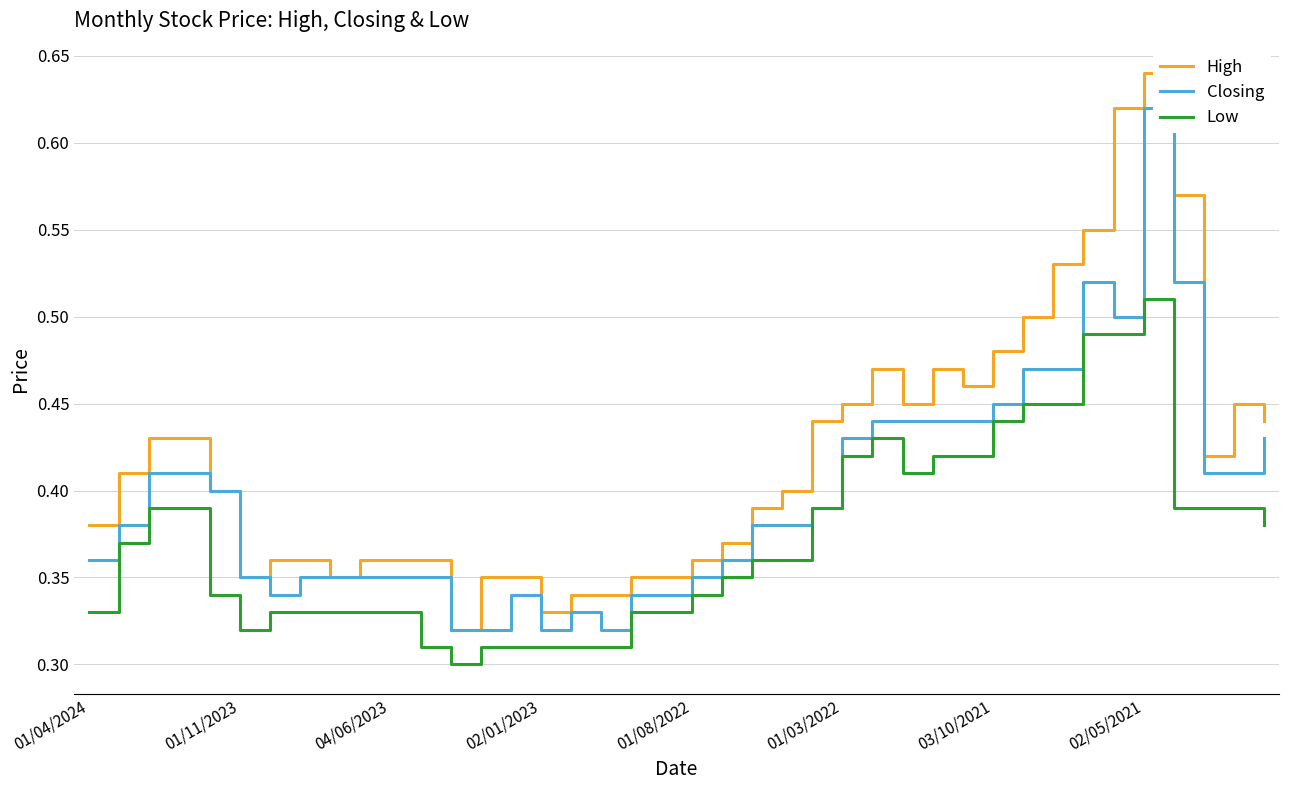

True or false: Low and High cross at least once.

False